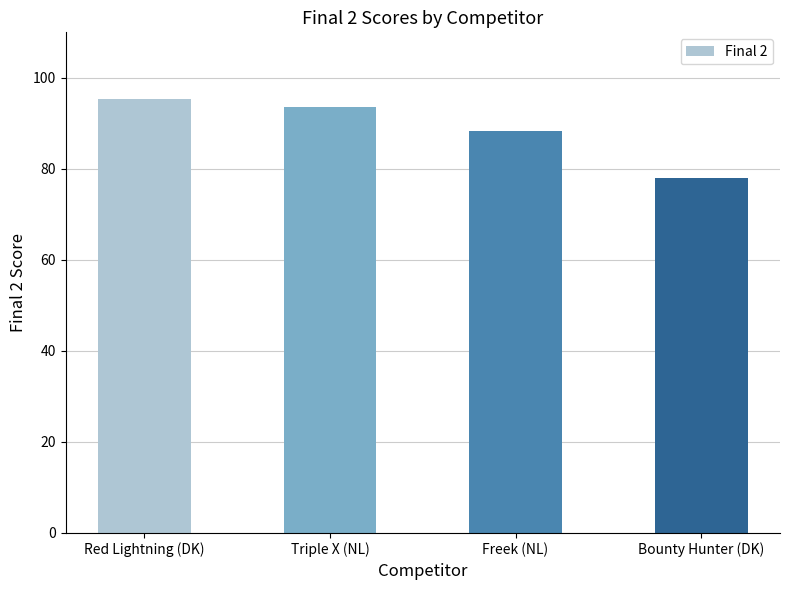

List the labels in order of value, largest first.

Red Lightning (DK), Triple X (NL), Freek (NL), Bounty Hunter (DK)